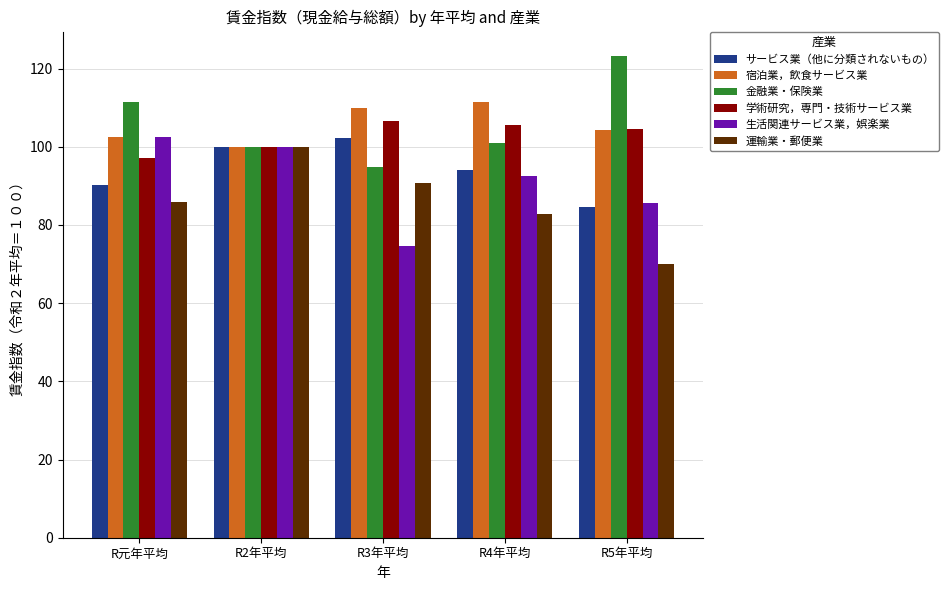

What are all the series names shown in the legend?

サービス業（他に分類されないもの）, 宿泊業，飲食サービス業, 金融業・保険業, 学術研究，専門・技術サービス業, 生活関連サービス業，娯楽業, 運輸業・郵便業